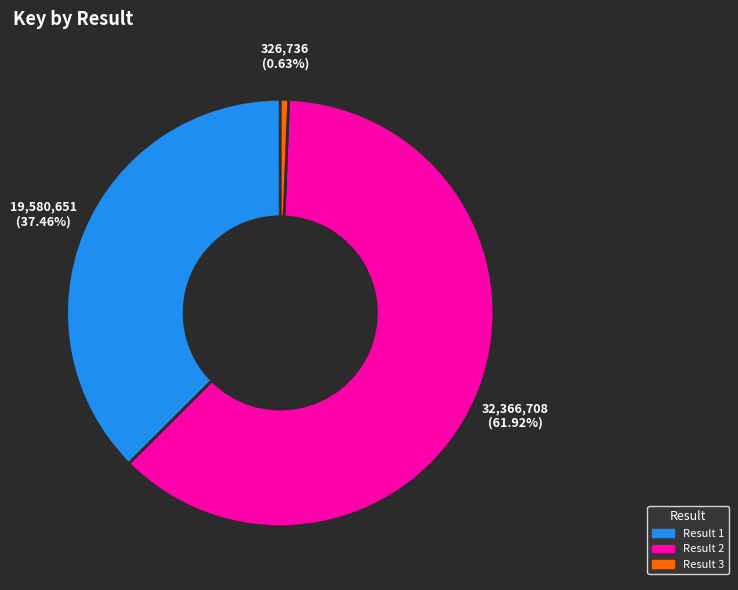

To the nearest percent, what is the difference between the largest and smallest slice percentages?

61%